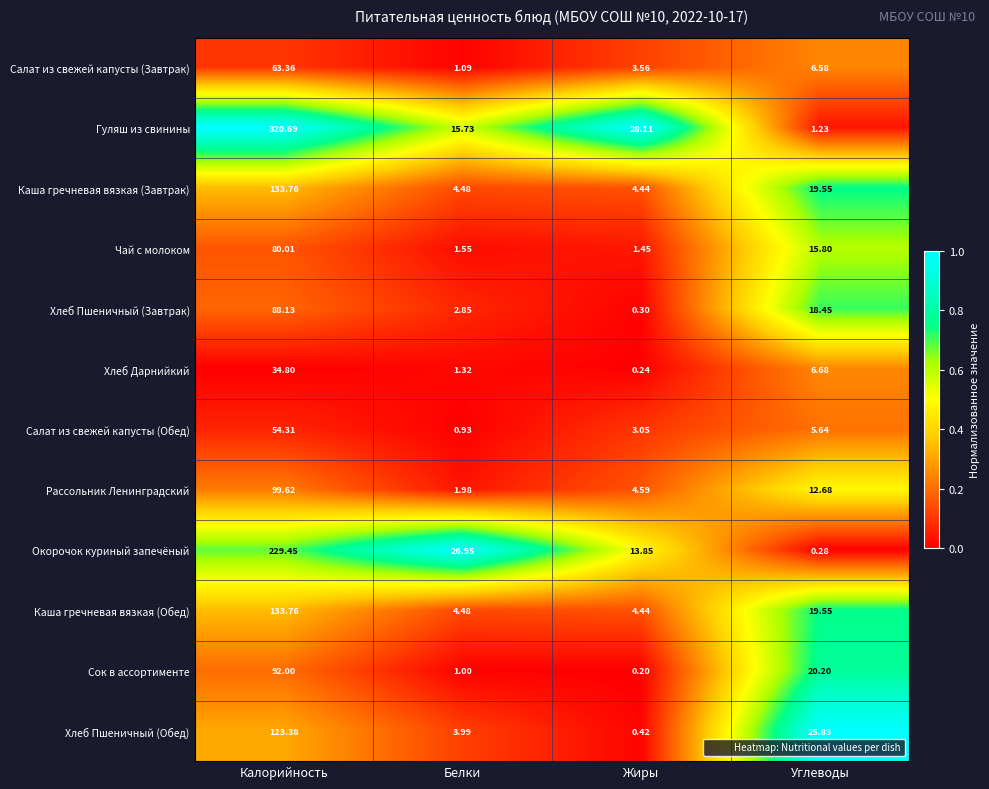

How many distinct data groups are displayed?

12